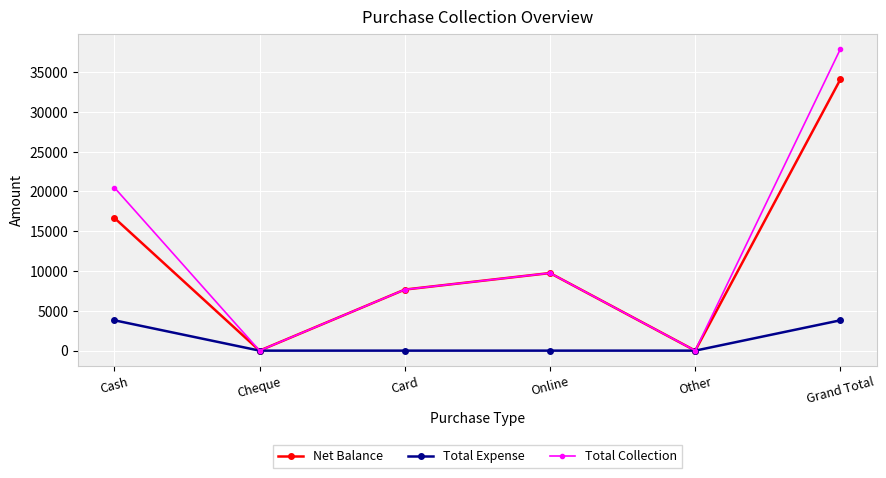

At Grand Total, list the series in order from largest to smallest.

Total Collection, Net Balance, Total Expense